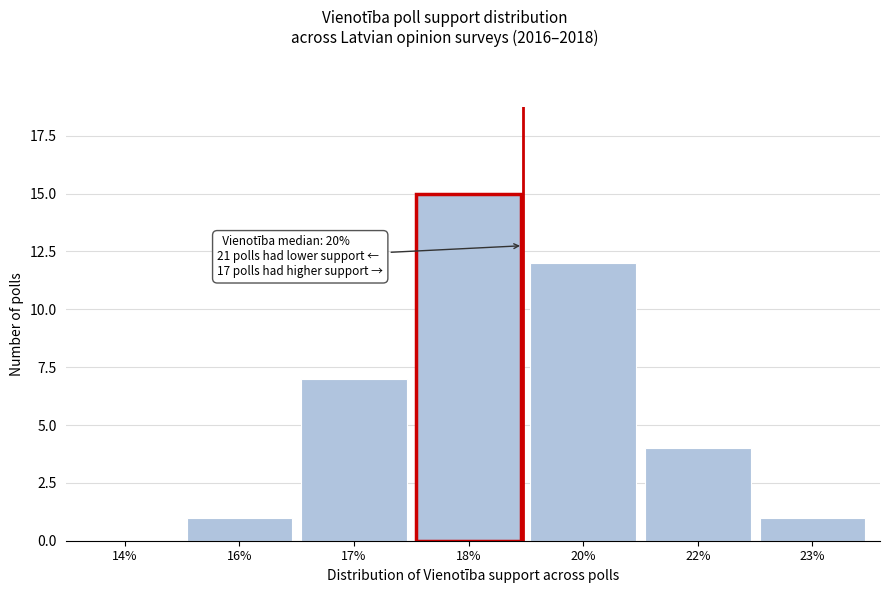

Reading left to right, extract all data points from this chart.

14%=0	16%=1	17%=7	18%=15	20%=12	22%=4	23%=1